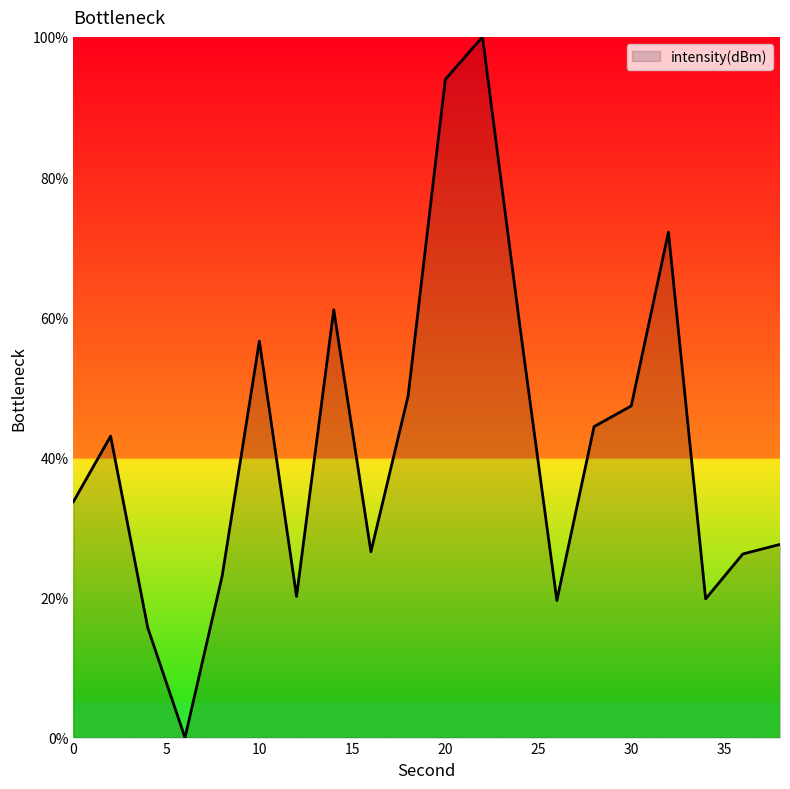

What is the maximum value shown in the chart?

100.0